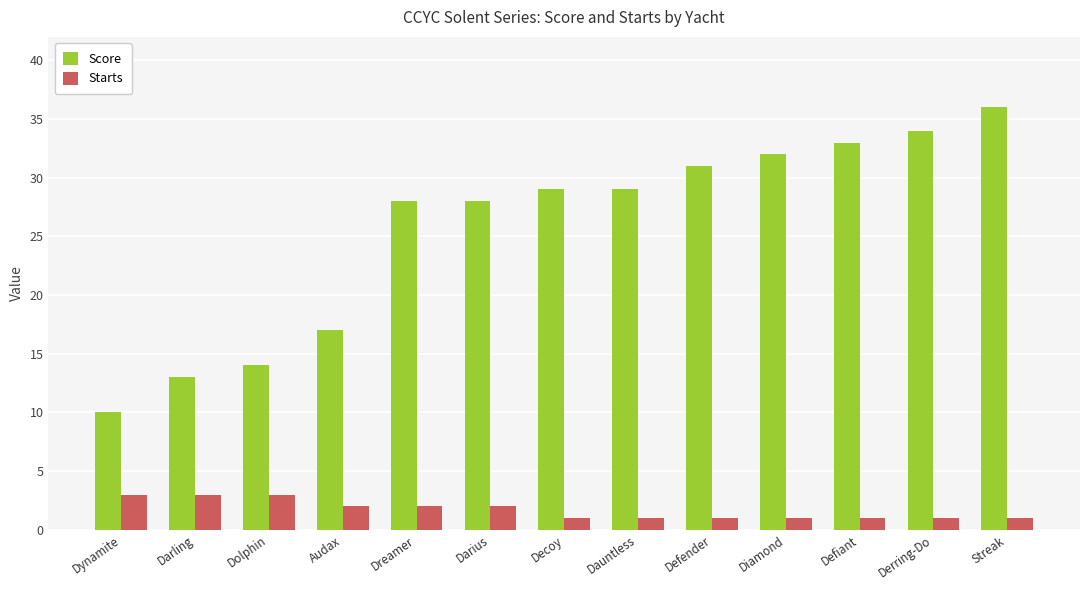

What is the label of the 2nd bar from the left?

Darling